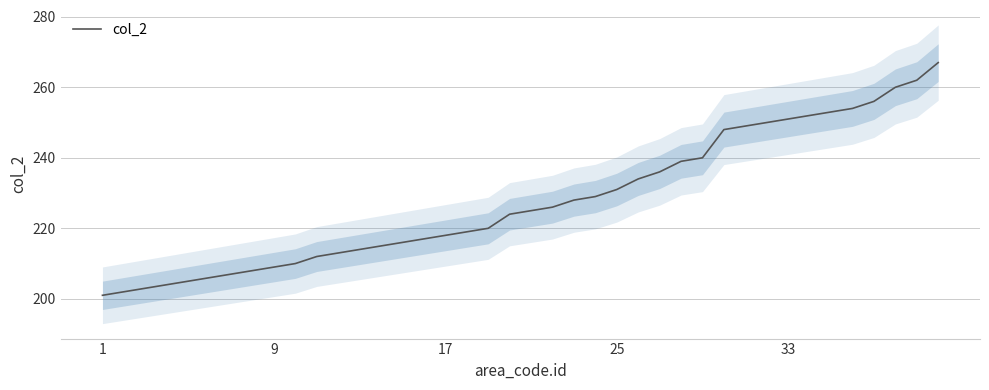

Count the number of data series in this chart.

1